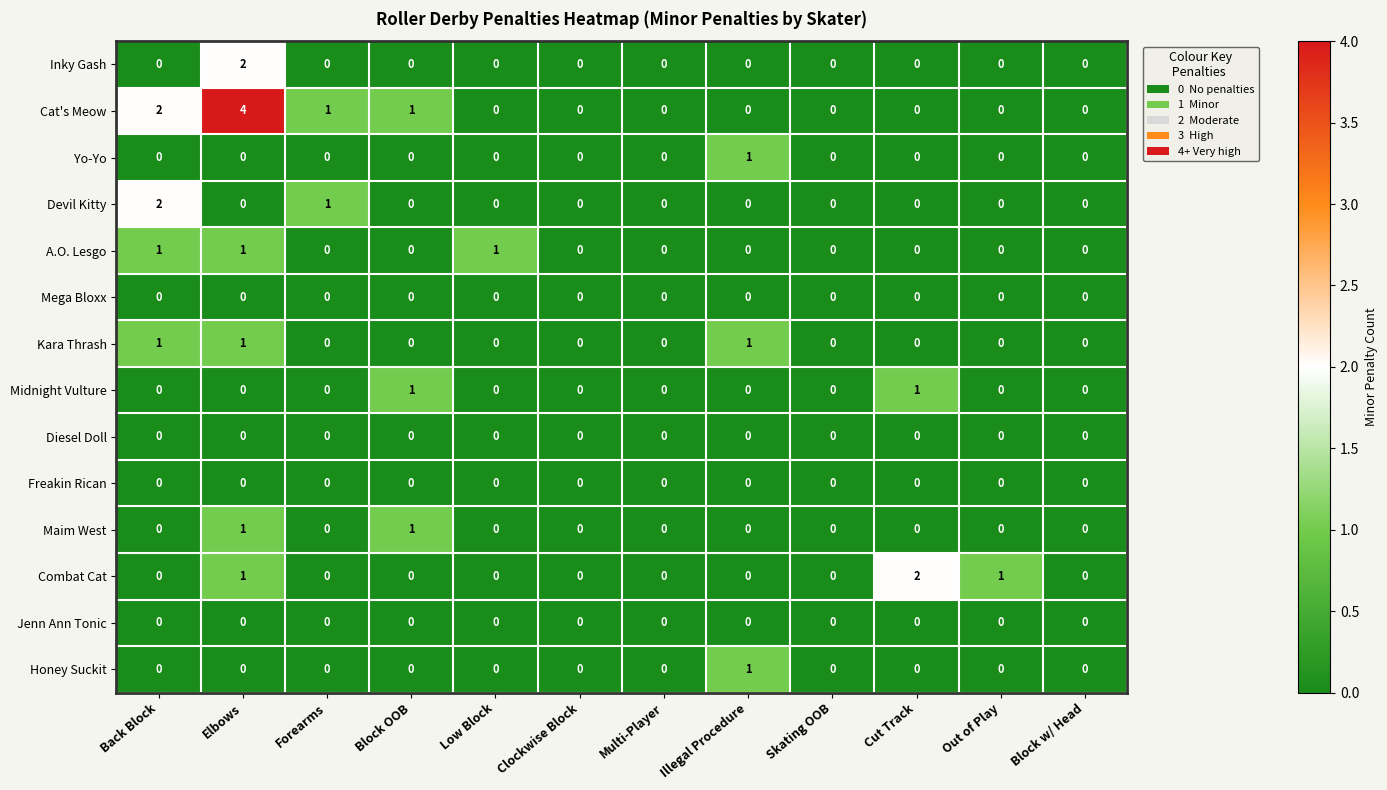

How many Kara Thrash values are between 0 and 1?

12